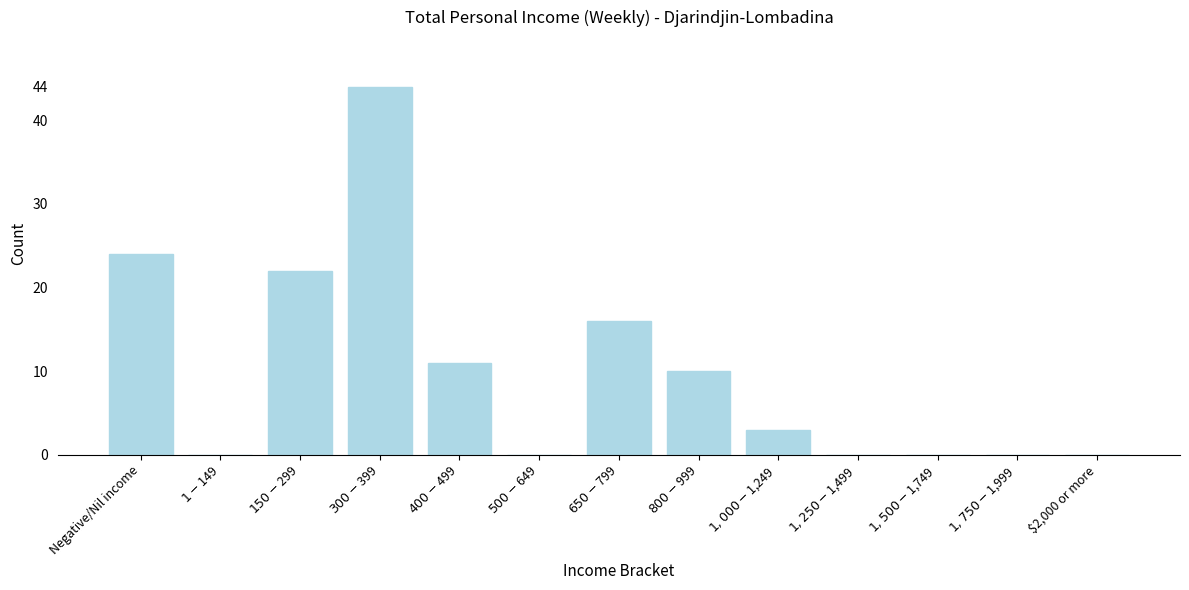

The value at $2,000 or more is 16. True or false?

False